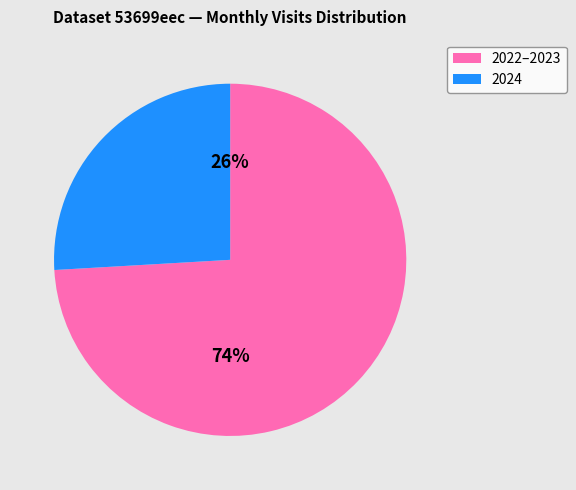

Does 2023-04 account for over 50% of the chart?

No